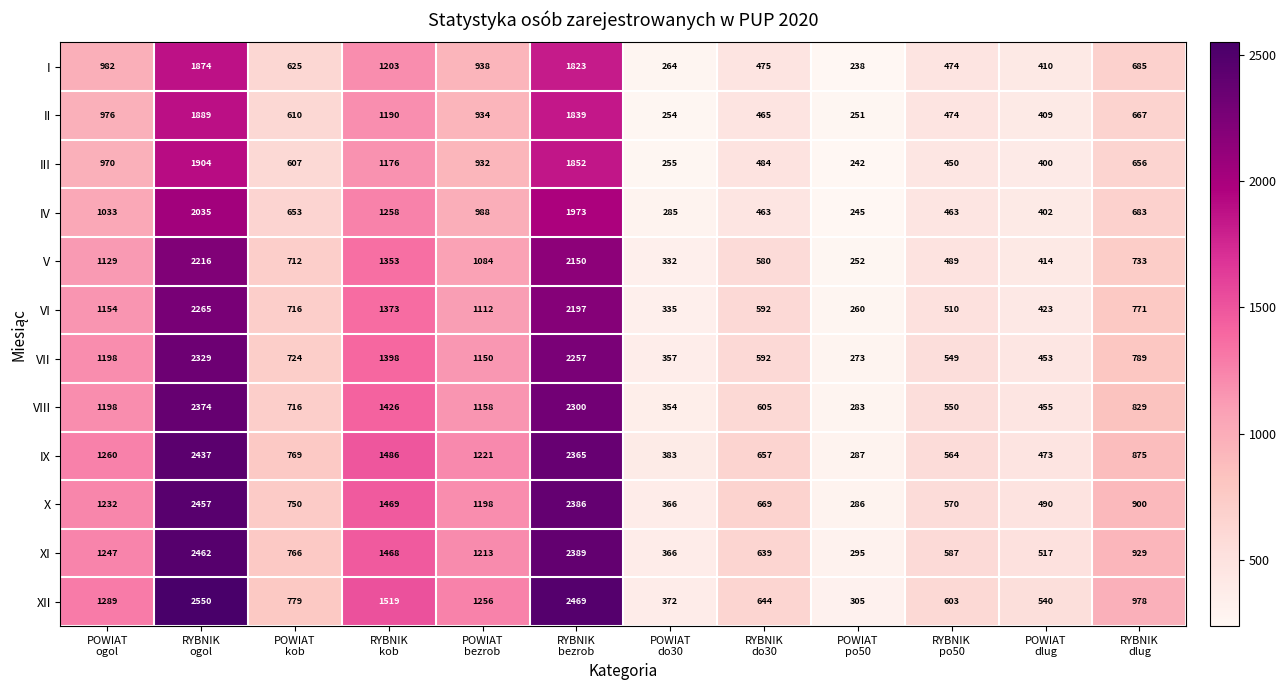

What is the difference between the maximum and minimum values in the XII series?

2245